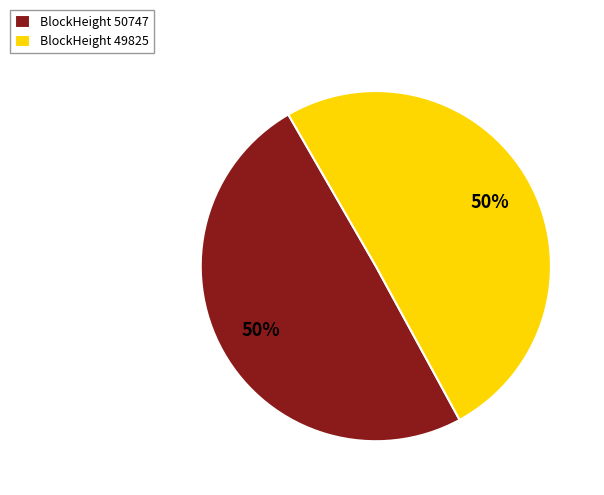

To the nearest percent, what is the combined percentage of BlockHeight 49825 and BlockHeight 50747?

100%